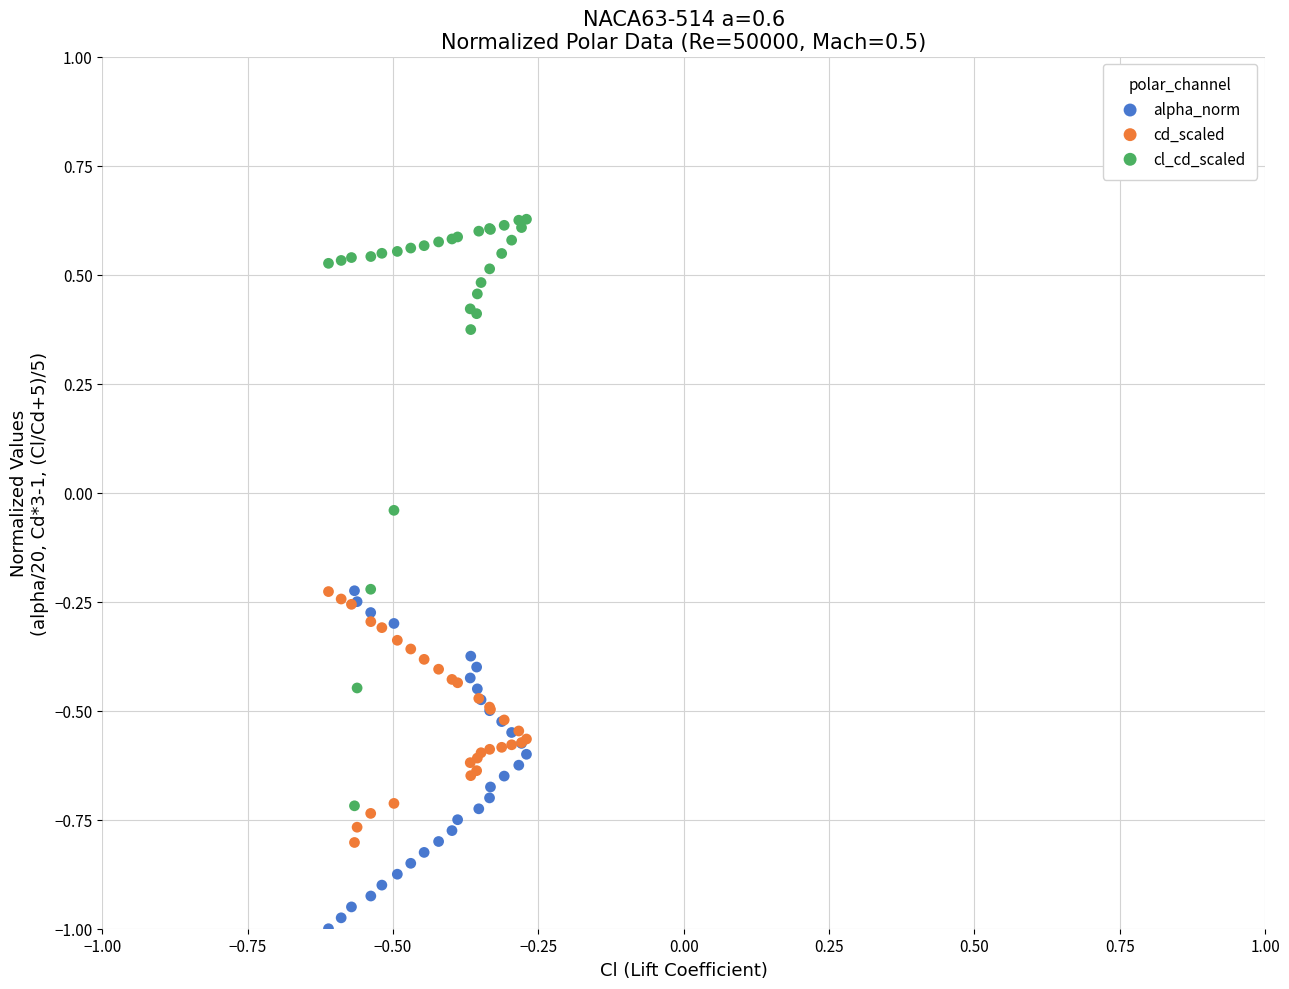

What are all the series names shown in the legend?

alpha_norm, cd_scaled, cl_cd_scaled